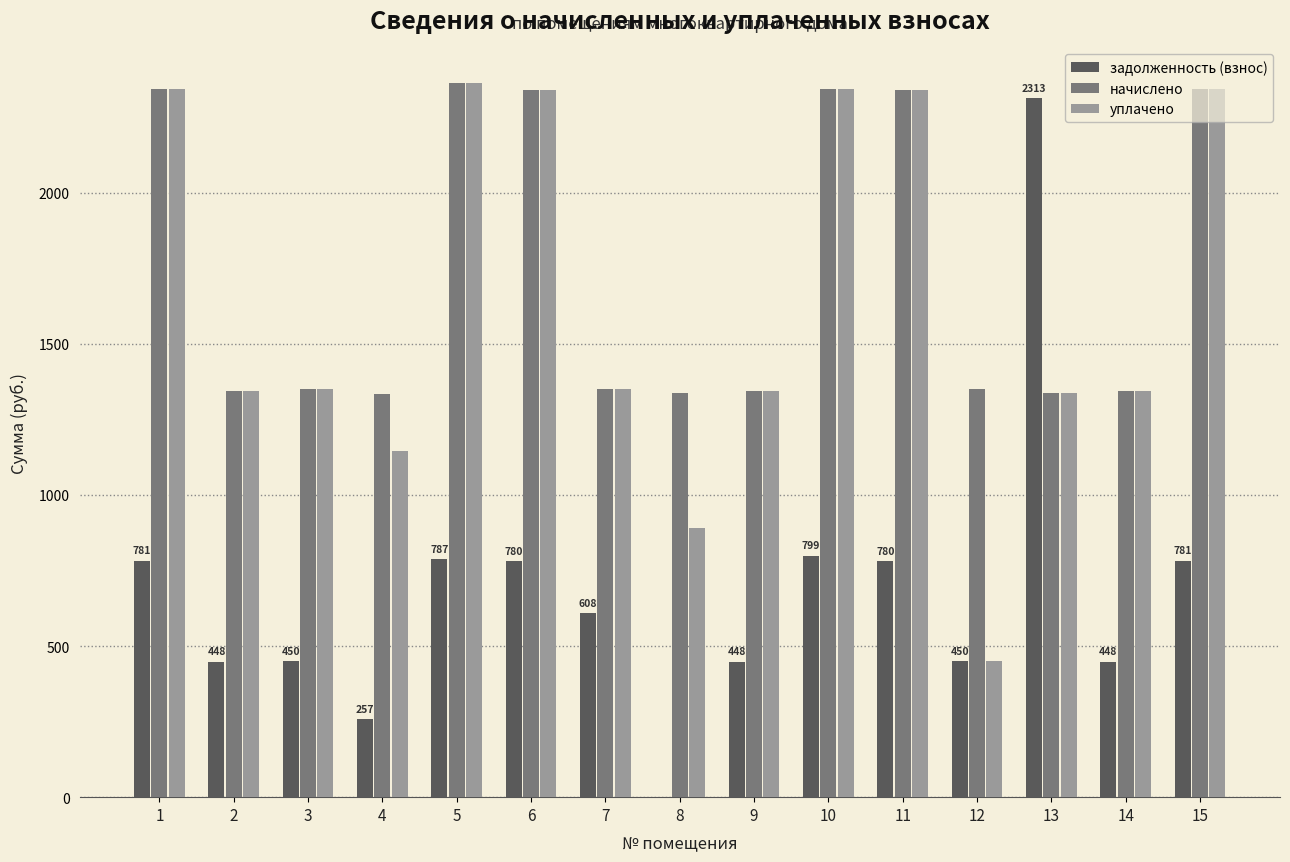

The value of задолженность (взнос) at 7 is 410.5. True or false?

False